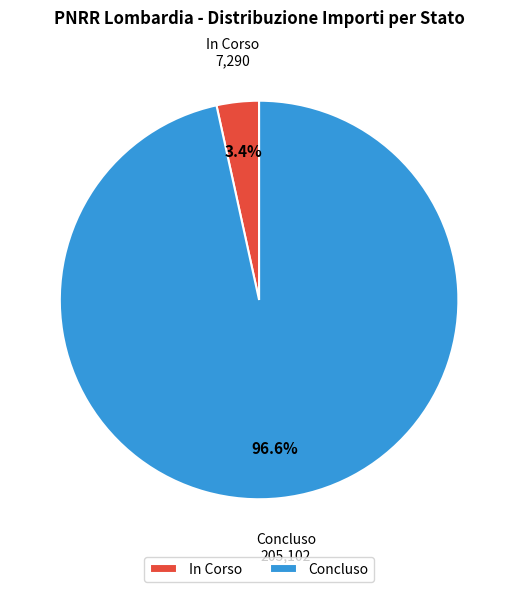

True or false: In Corso accounts for 87% of the total.

False